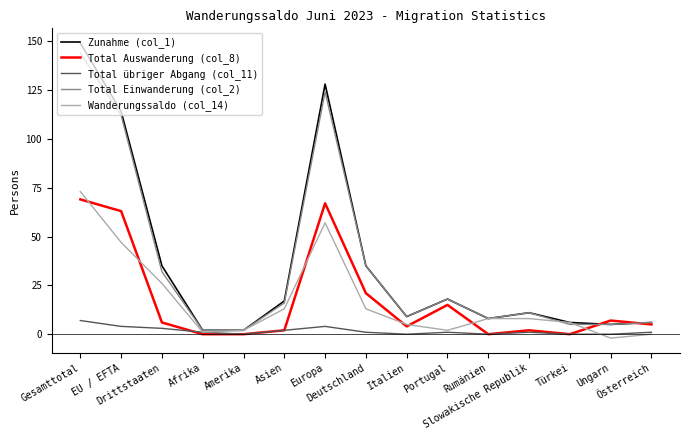

What is the difference between the highest and lowest values at Afrika?

2